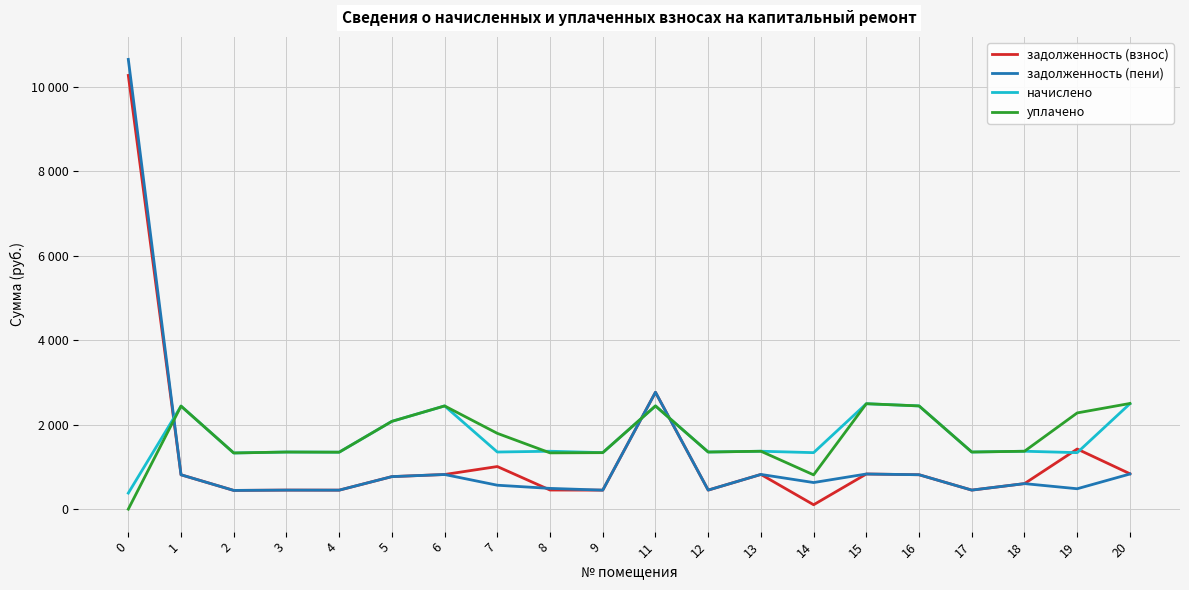

Does the chart display data point markers on the line(s)?

No